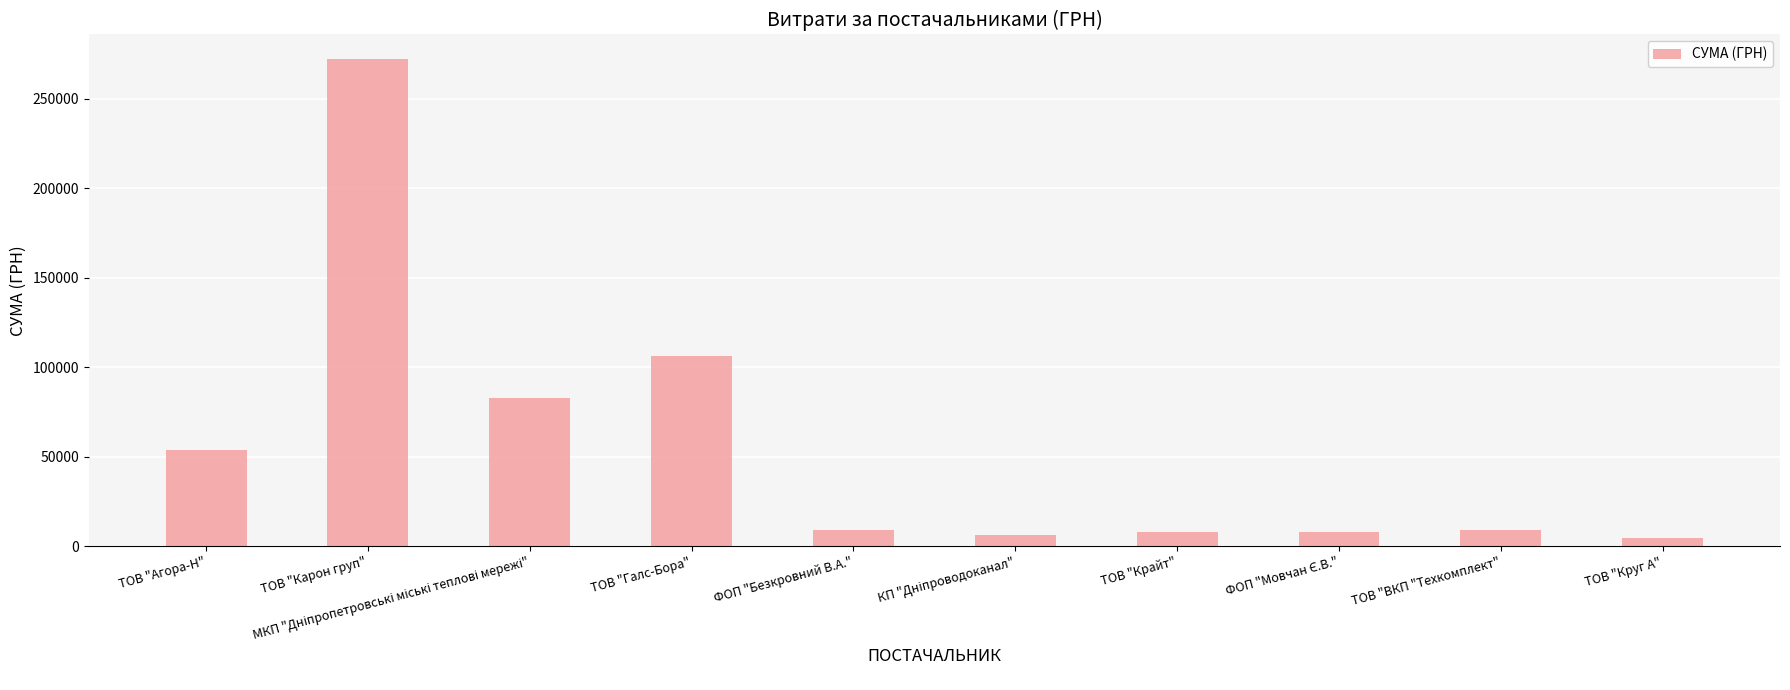

The chart shows a value of 9062.0 at ФОП "Безкровний В.А.". True or false?

True